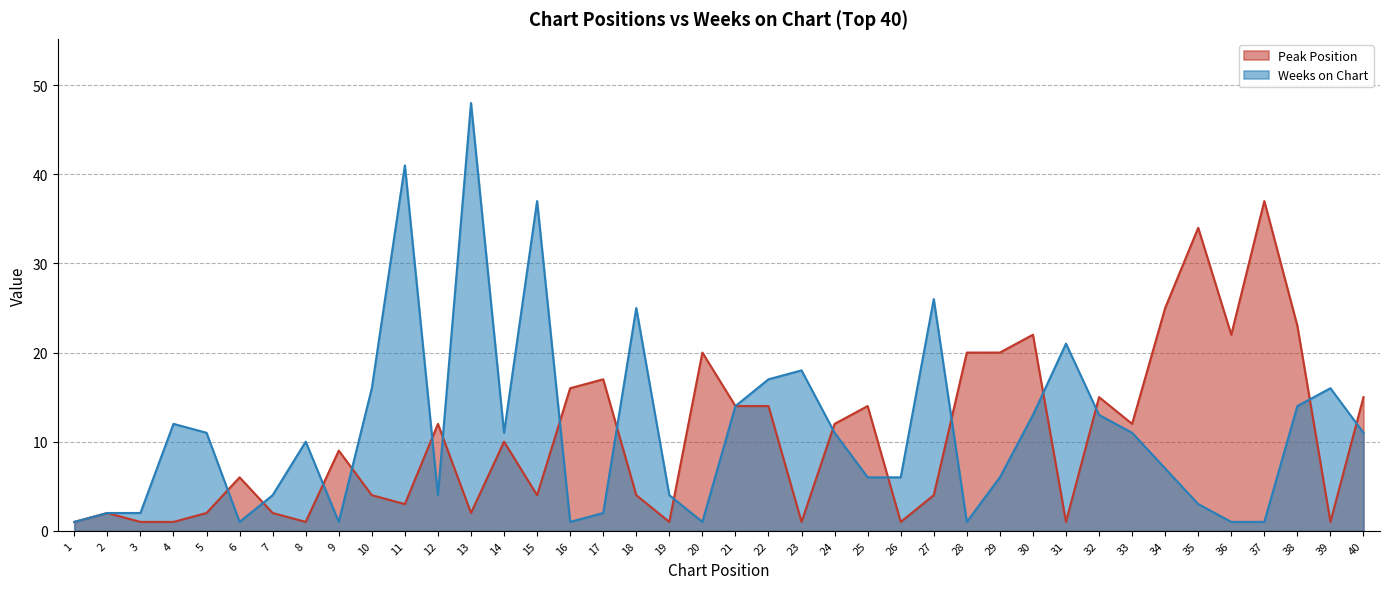

How many times do Weeks on Chart and Peak Position cross each other?

16